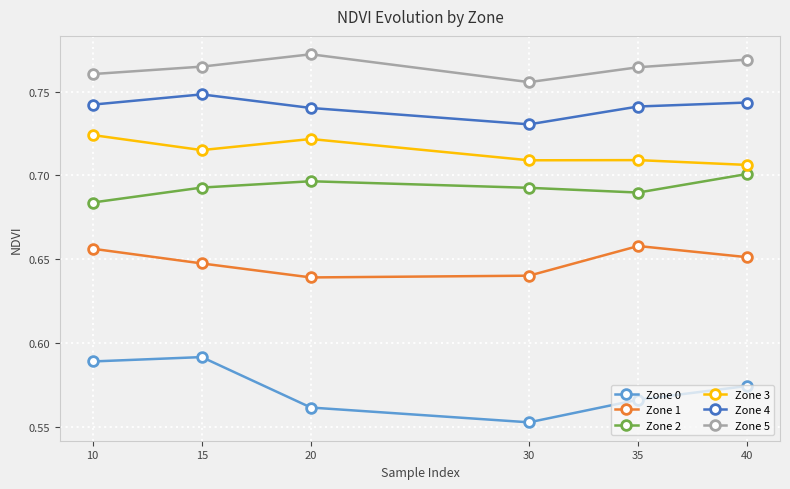

Between 10 and 35, which series saw the biggest shift?

Zone 0